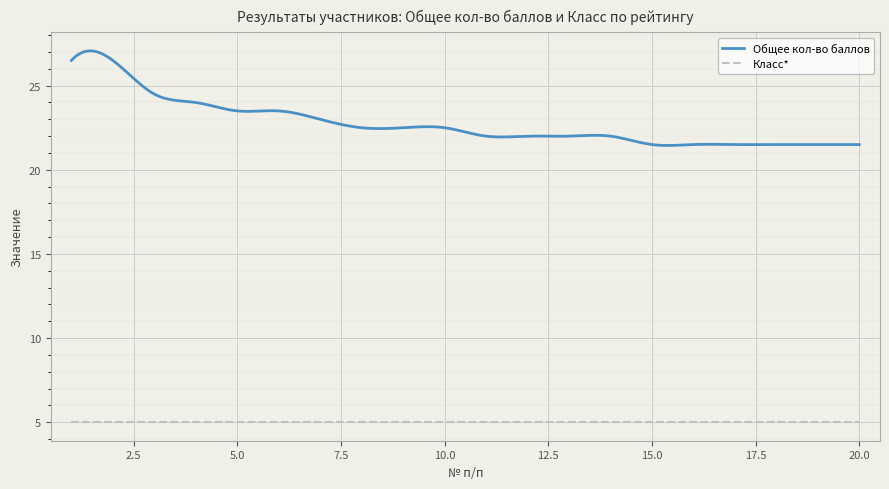

Count the number of categories in the chart.

300